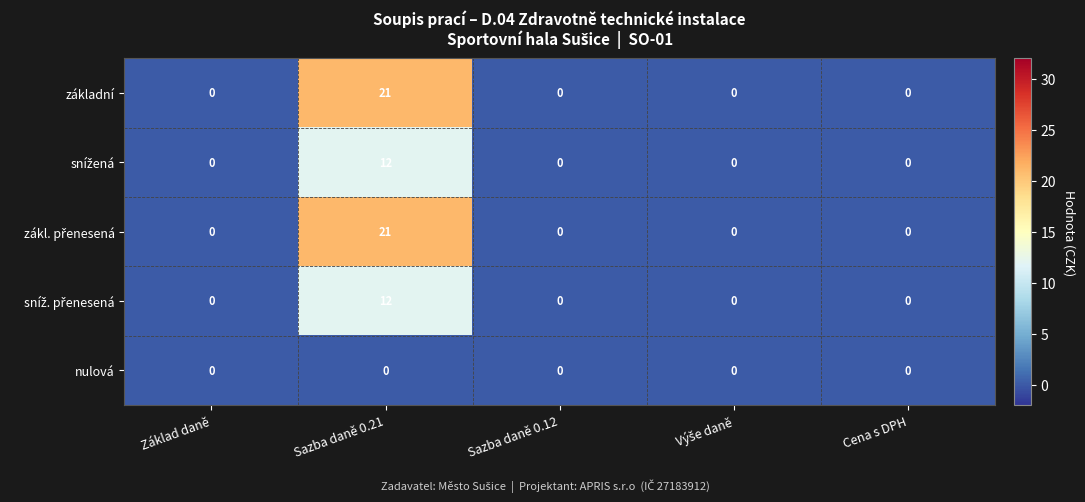

What is the difference between the highest and lowest values at Sazba daně 0.21?

21